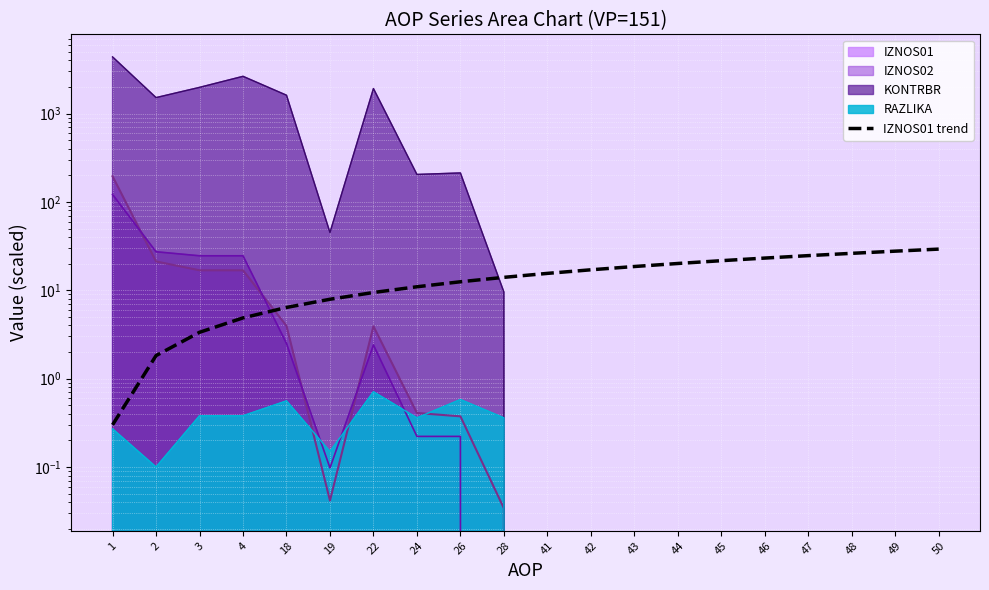

What value does the data have at 4?

4.9